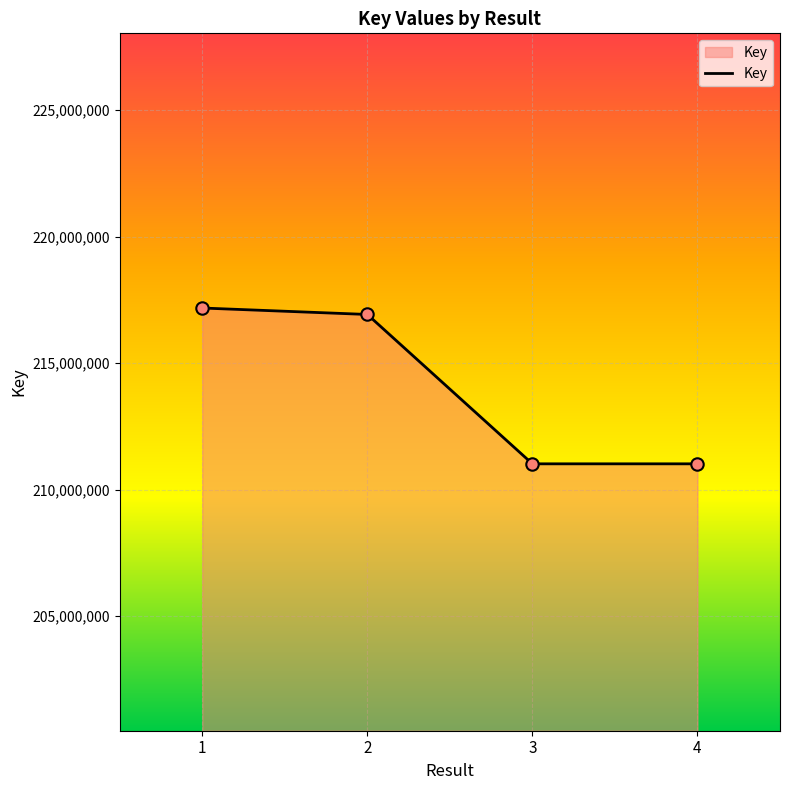

What is the ratio of the value at 4 to the value at 1?

1.0